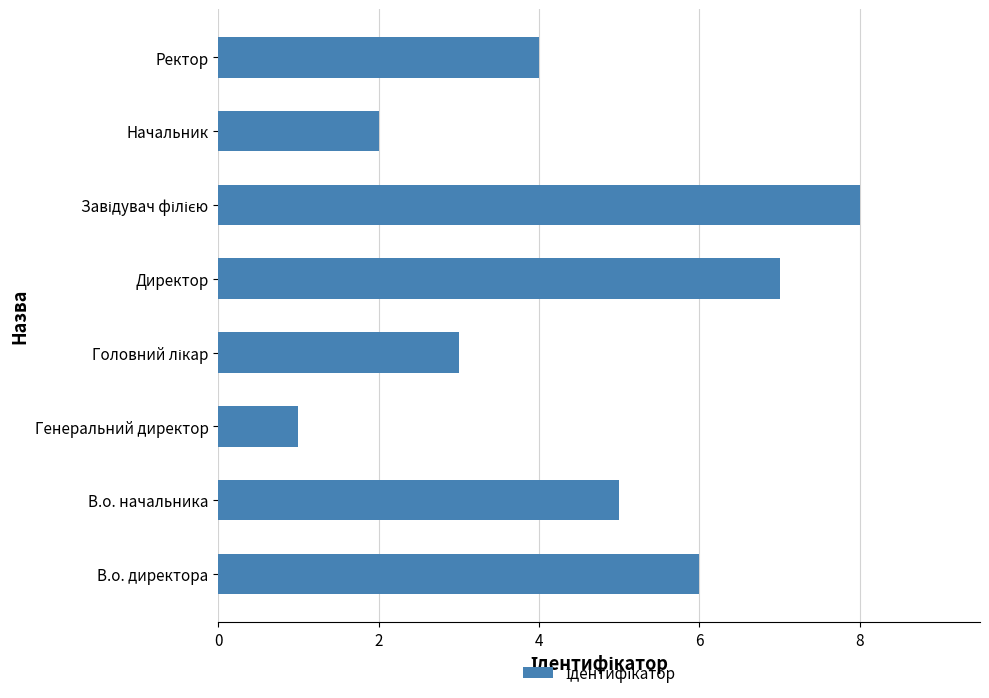

Which has a higher value, Директор or В.о. директора?

Директор